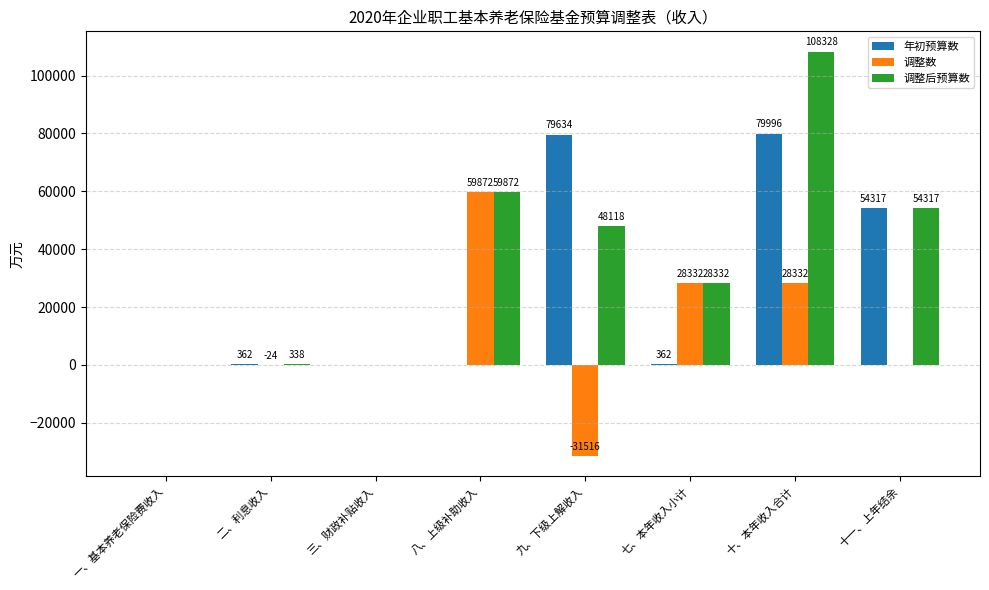

Is it true that 调整数 equals 28332 at 七、本年收入小计?

True